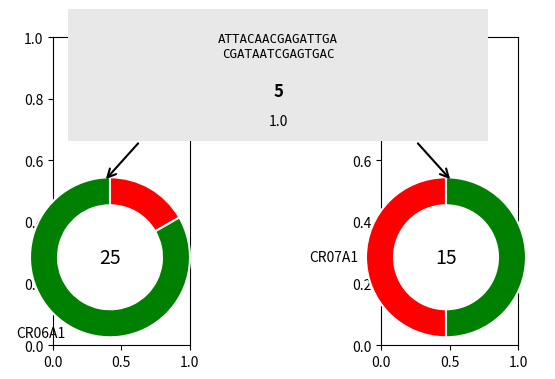

What is the majority slice?

CR06A1